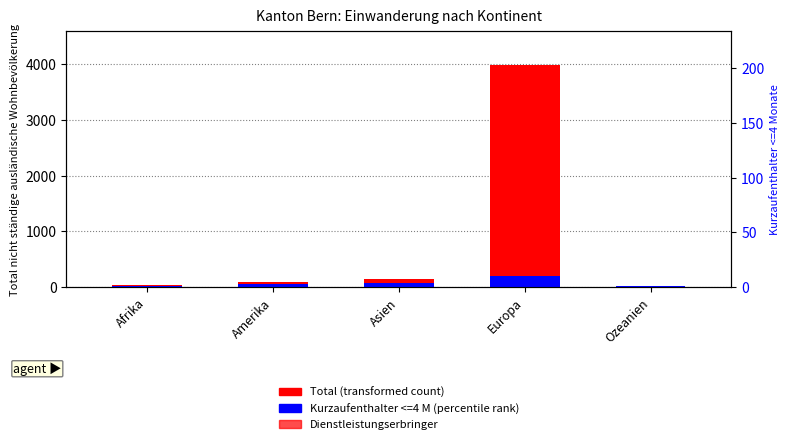

Rank the series at Amerika from highest to lowest value.

Total (transformed count), Kurzaufenthalter <=4 M (percentile), Dienstleistungserbringer